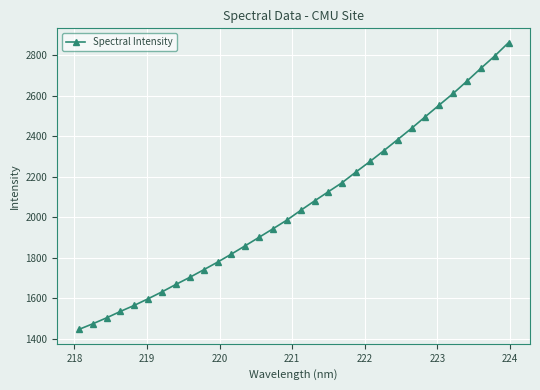

Count the number of categories in the chart.

32